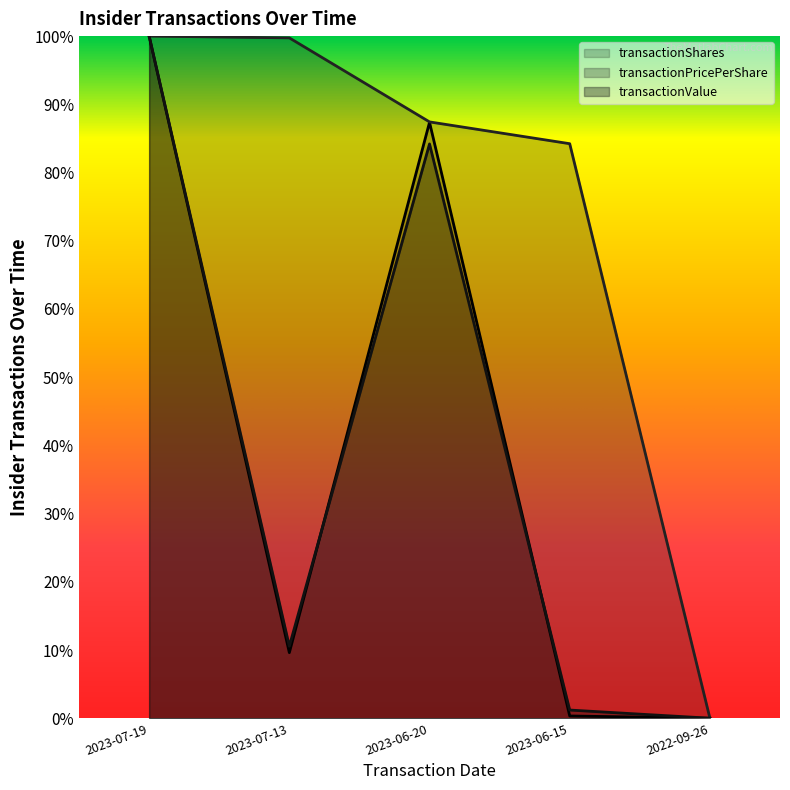

What is the difference between the transactionShares values at 2023-06-15 and 2023-07-13?

0.1